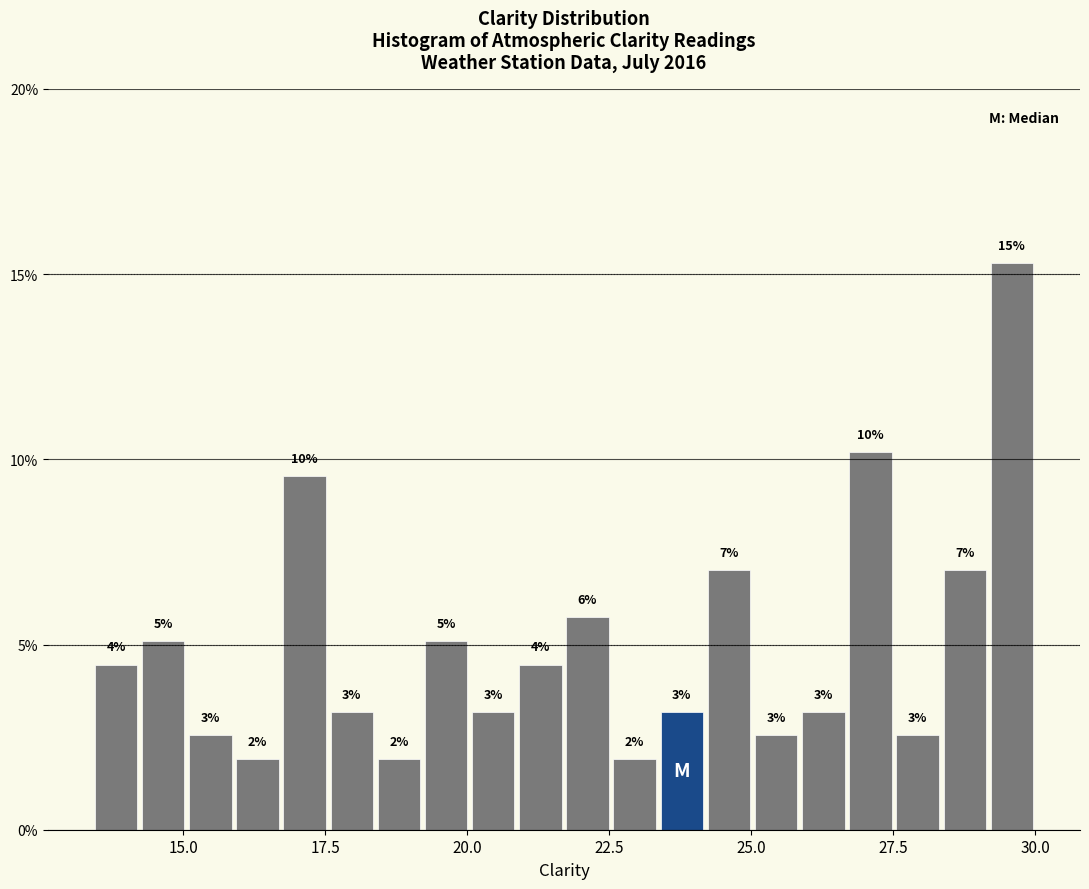

Read against the x-axis, roughly where is the centre of the tallest bar?

29.5